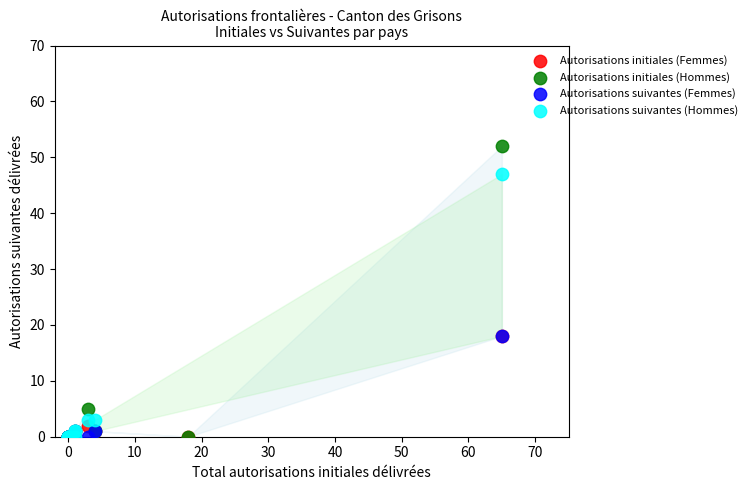

Which series has the widest spread of Y values?

Autorisations initiales (Hommes)